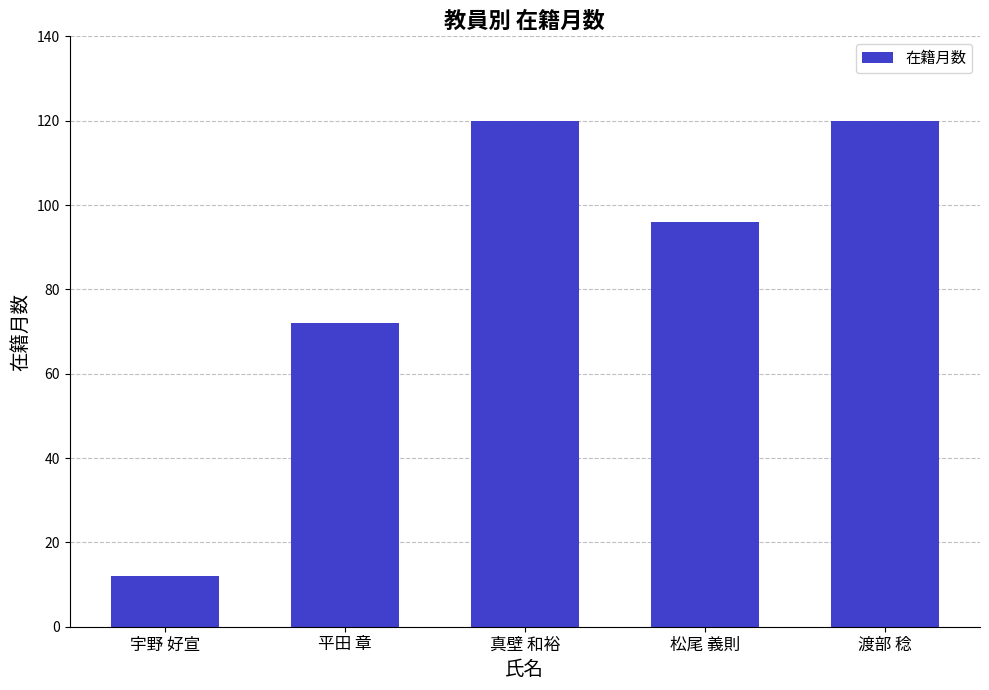

What value does the data have at 真壁 和裕?

120